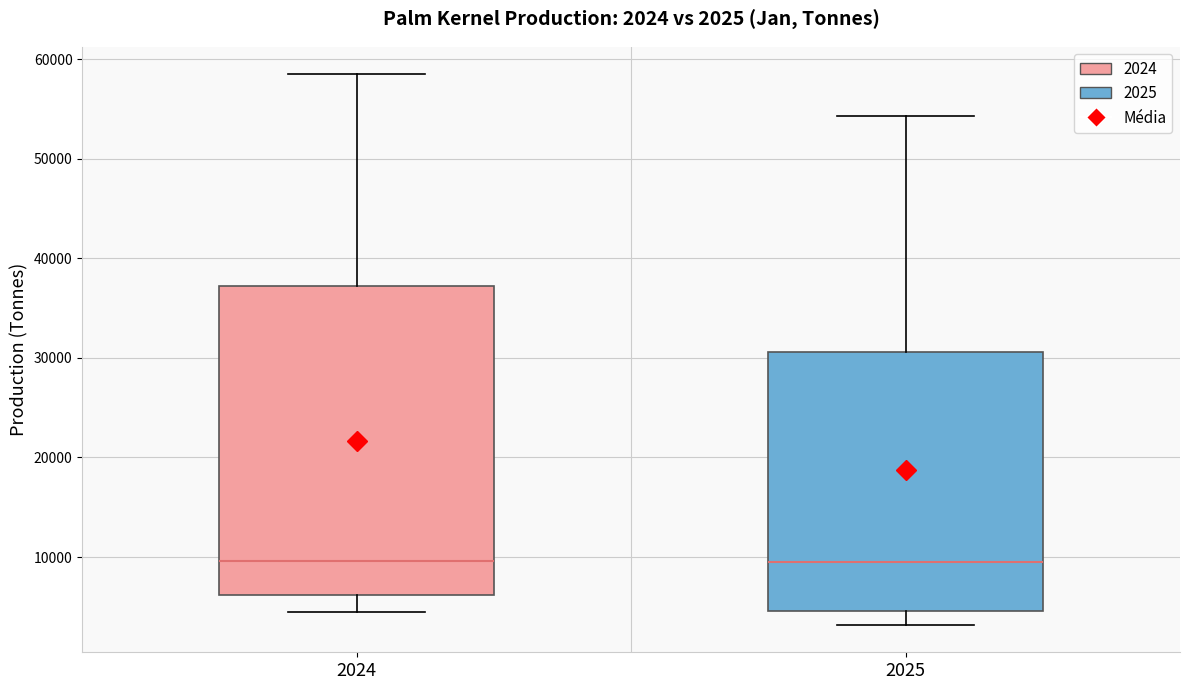

Comparing the boxes themselves (not the whiskers), which one is the tallest?

2024